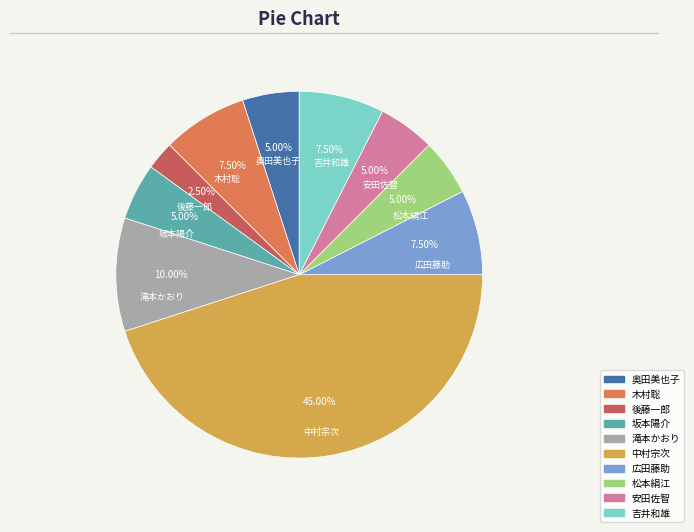

To the nearest percent, what is the difference between the largest and smallest slice percentages?

42%